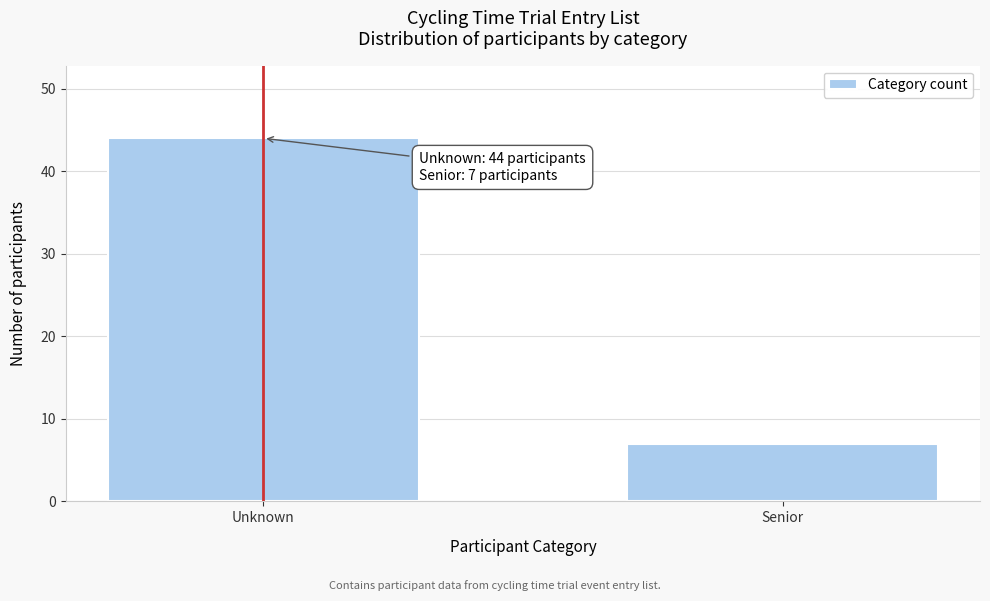

Reading left to right, list all the values displayed in this chart.

44	7